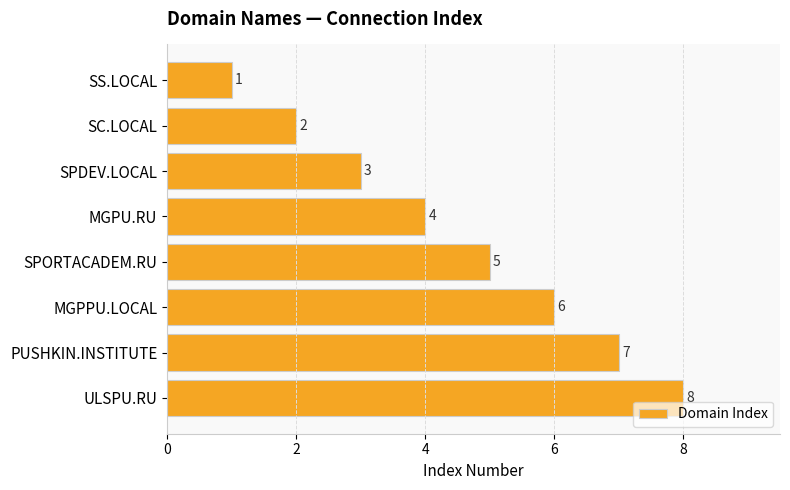

Approximately how many times larger is the value at MGPU.RU compared to PUSHKIN.INSTITUTE?

0.6